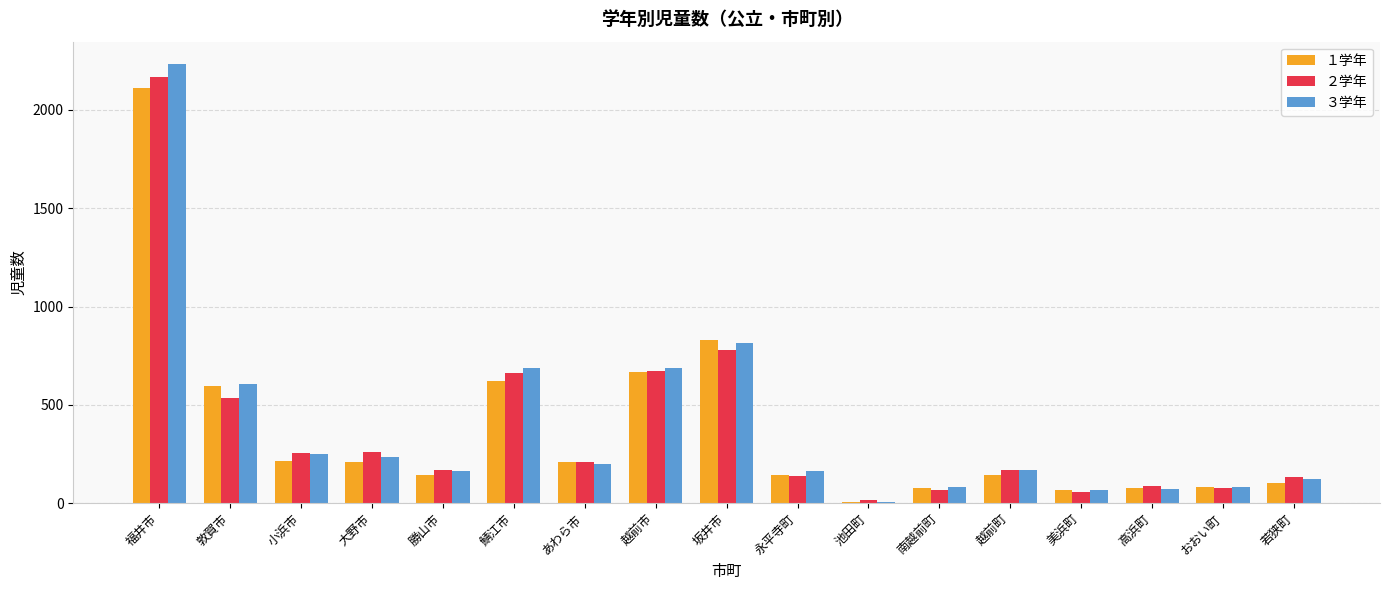

What is the maximum value for ２学年?

2169